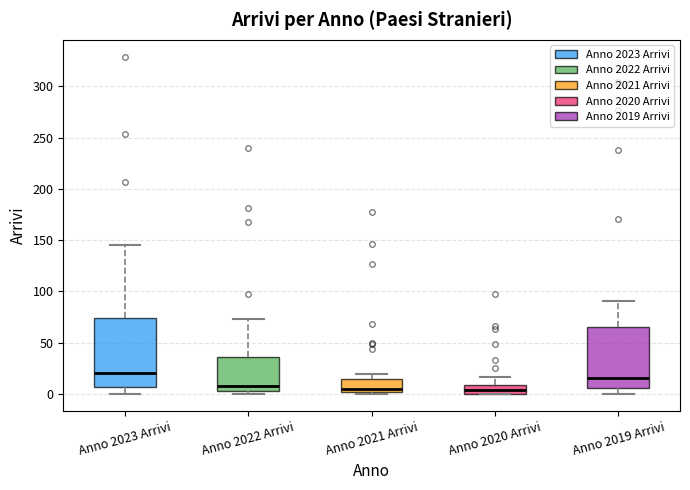

Which box's median line is the highest?

Anno 2023 Arrivi